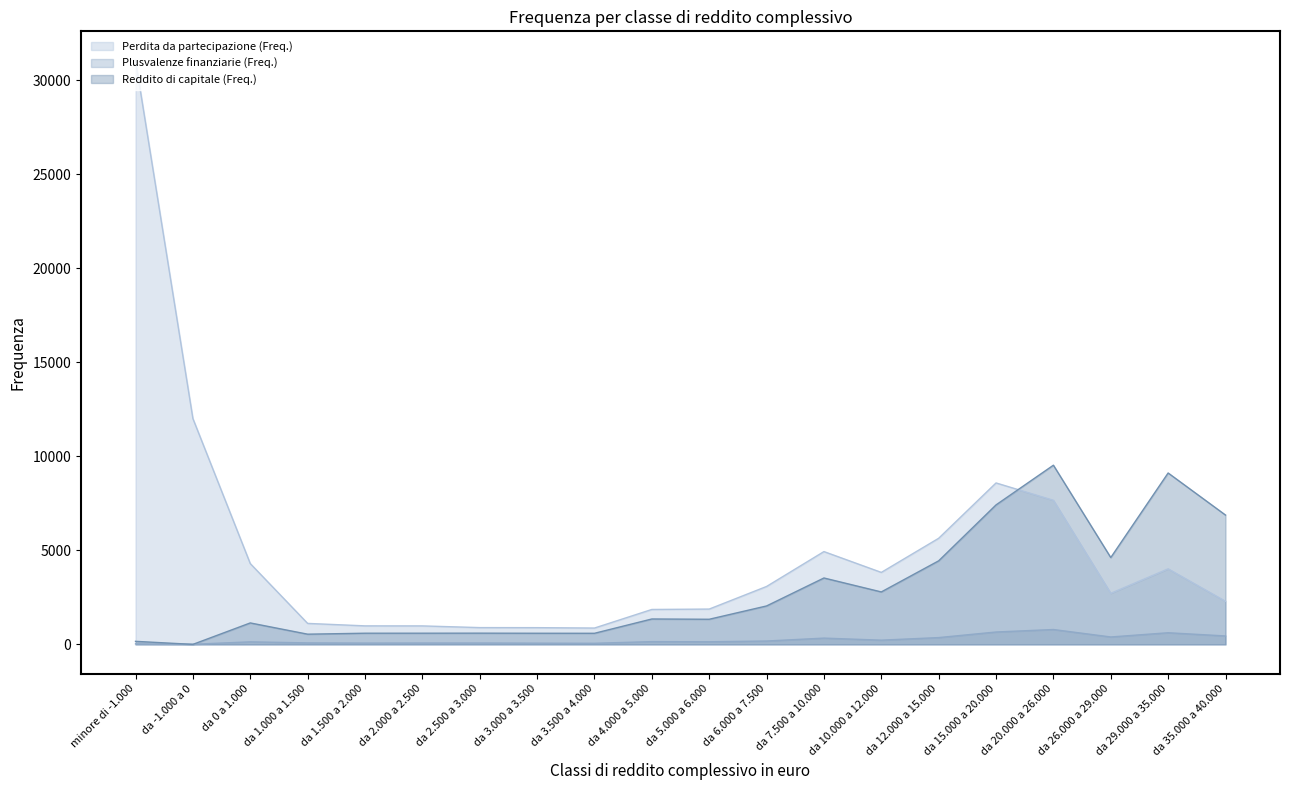

At how many categories does at least one series exceed 5149?

7